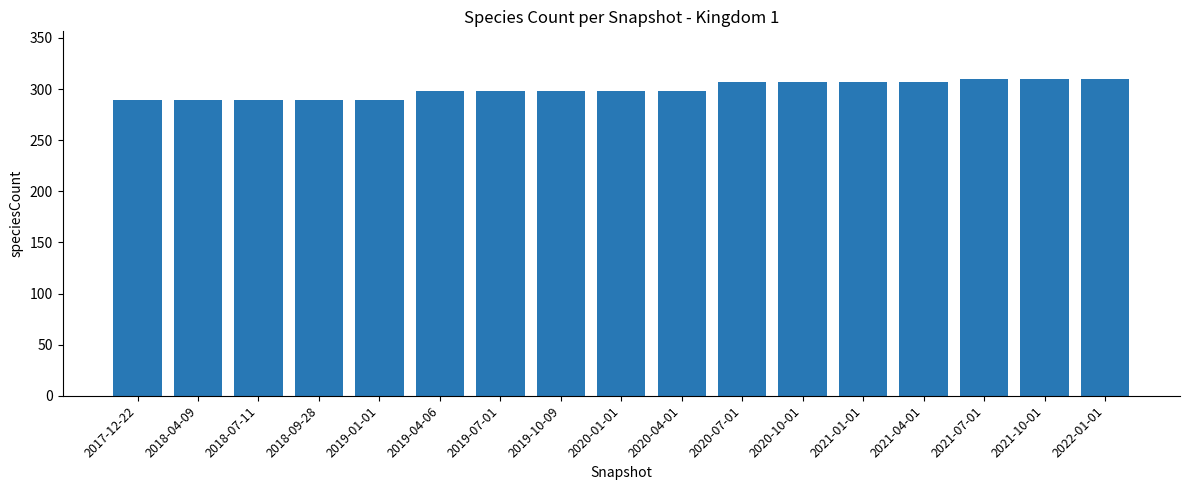

Read the value at 2020-01-01.

298